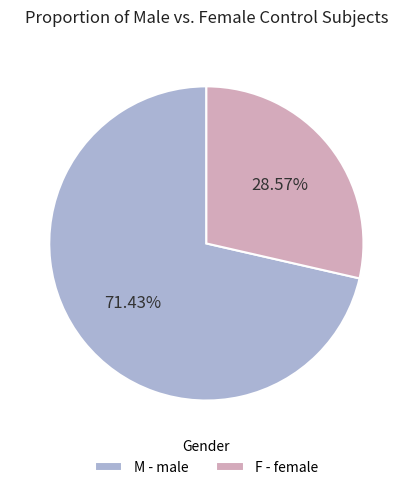

Between M - male and F - female, which is larger?

M - male